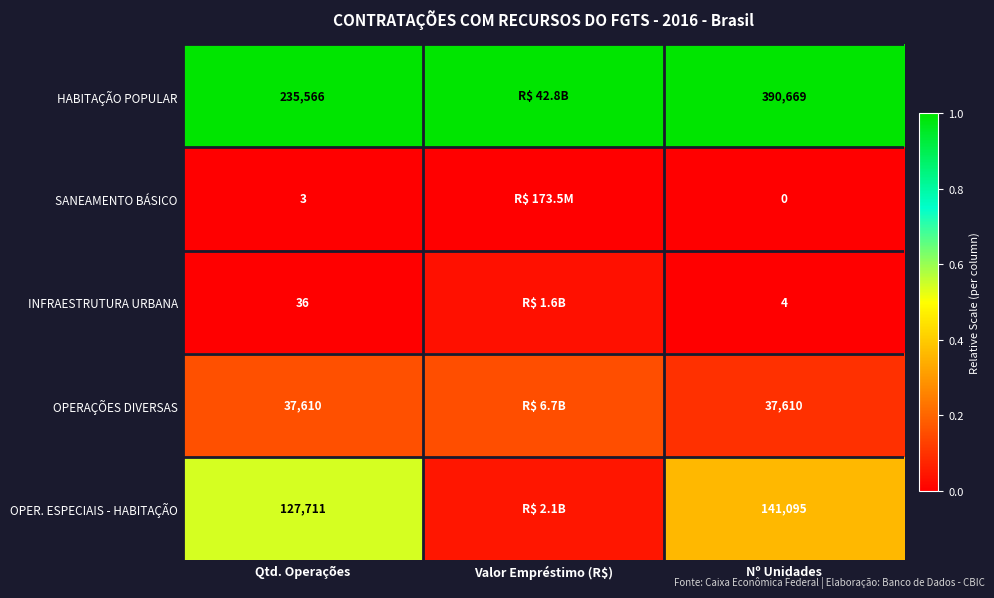

Is the value of HABITAÇÃO POPULAR at Nº Unidades greater than the value of SANEAMENTO BÁSICO at Nº Unidades?

Yes